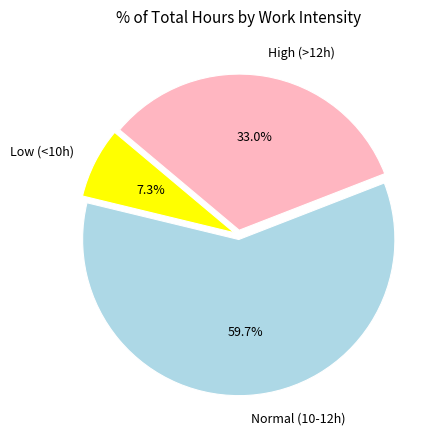

Between High (>12h) and Low (<10h), which is larger?

High (>12h)